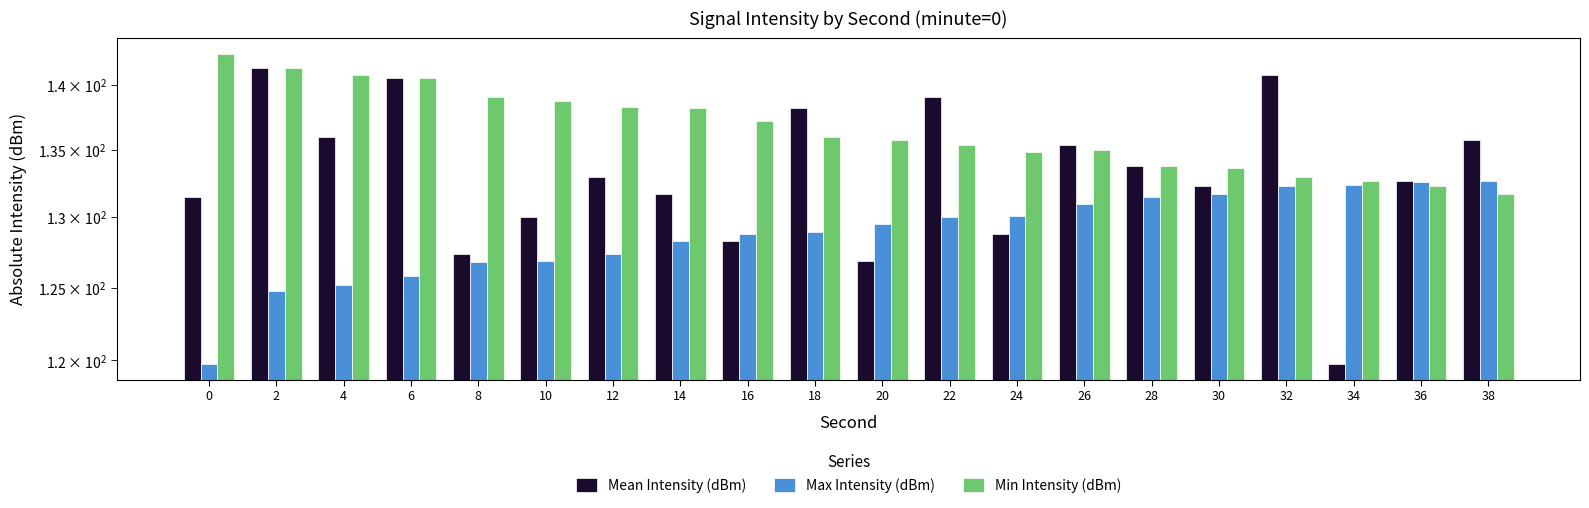

Is it true that Max Intensity (dBm) equals 200.4 at 10?

False